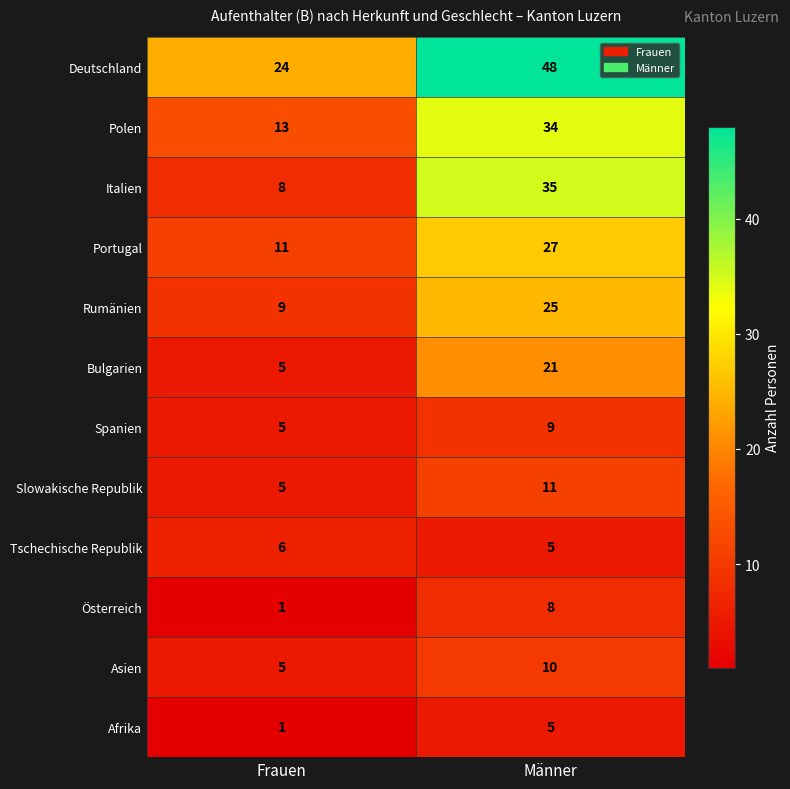

Reading right to left, what are all the values shown in this chart?

Deutschland: Männer=48	Frauen=24
Polen: Männer=34	Frauen=13
Italien: Männer=35	Frauen=8
Portugal: Männer=27	Frauen=11
Rumänien: Männer=25	Frauen=9
Bulgarien: Männer=21	Frauen=5
Spanien: Männer=9	Frauen=5
Slowakische Republik: Männer=11	Frauen=5
Tschechische Republik: Männer=5	Frauen=6
Österreich: Männer=8	Frauen=1
Asien: Männer=10	Frauen=5
Afrika: Männer=5	Frauen=1